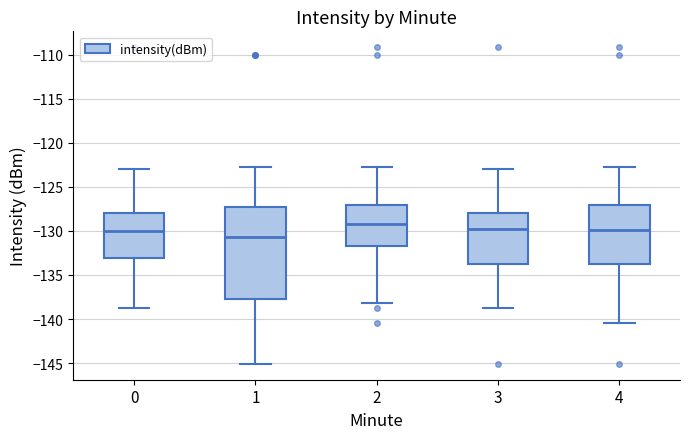

Which box has the lowest median line?

1